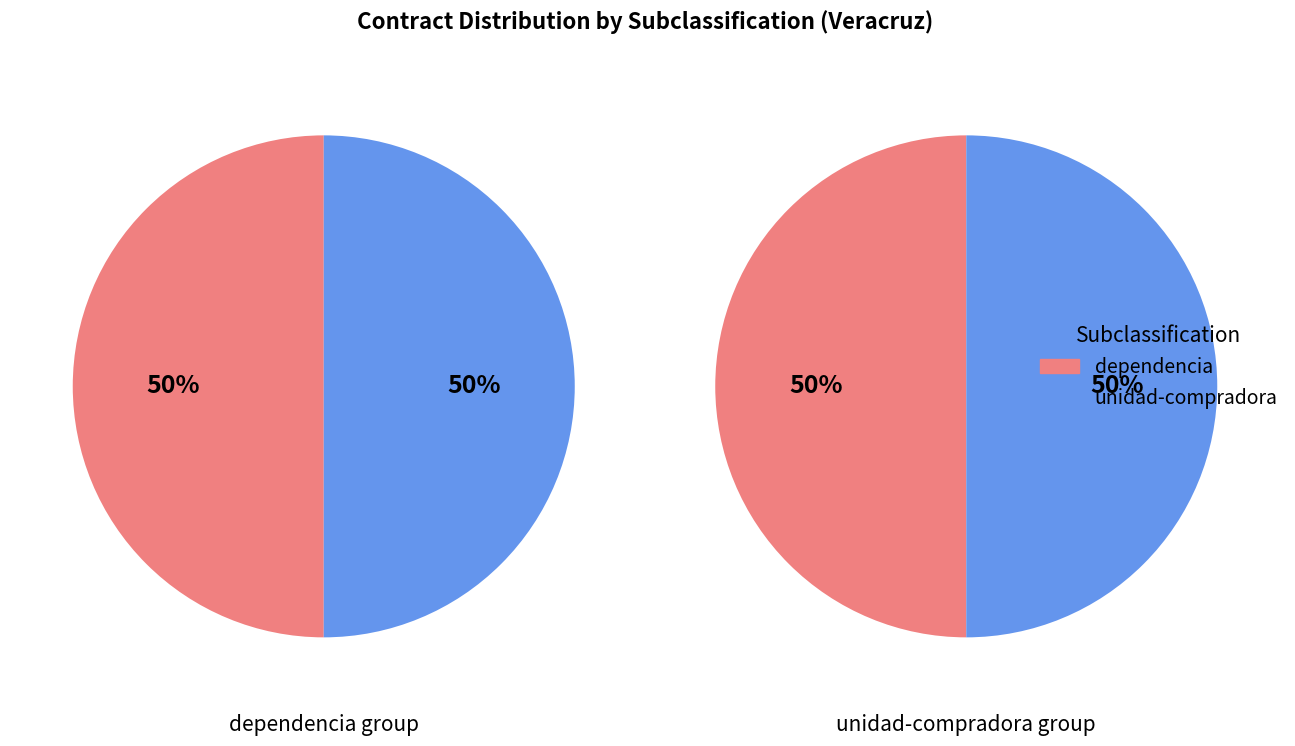

To the nearest percent, what is the combined percentage of contract_count.buyer and purchase_count.buyer?

100%